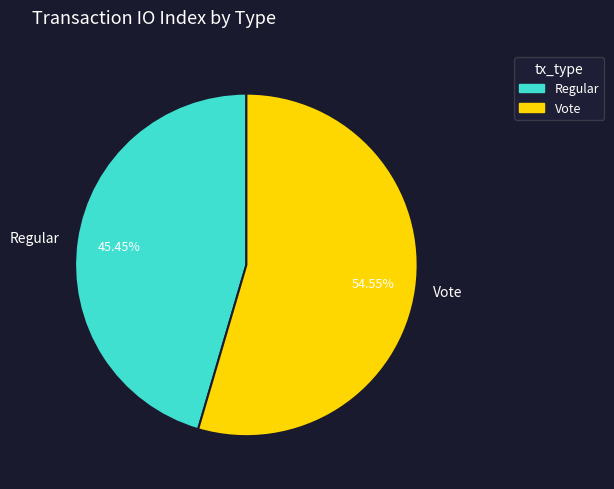

Which slice is the largest?

Vote